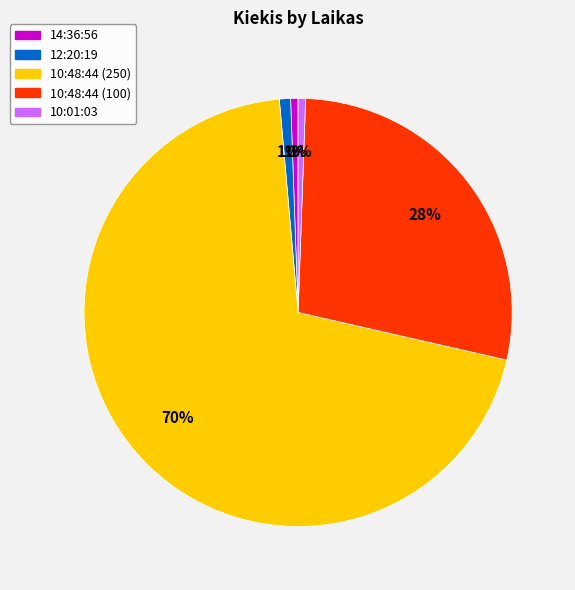

Which has a higher value, 10:48:44 (100) or 10:48:44 (250)?

10:48:44 (250)